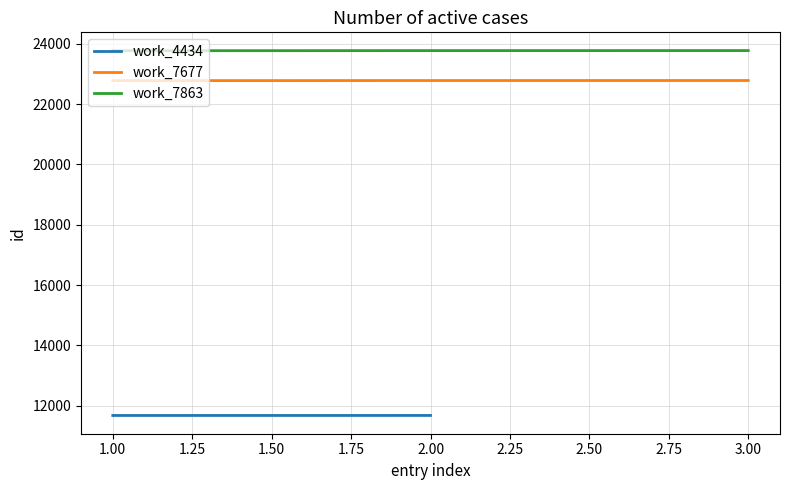

The value of work_7863 at 3.00 is 23773. True or false?

True